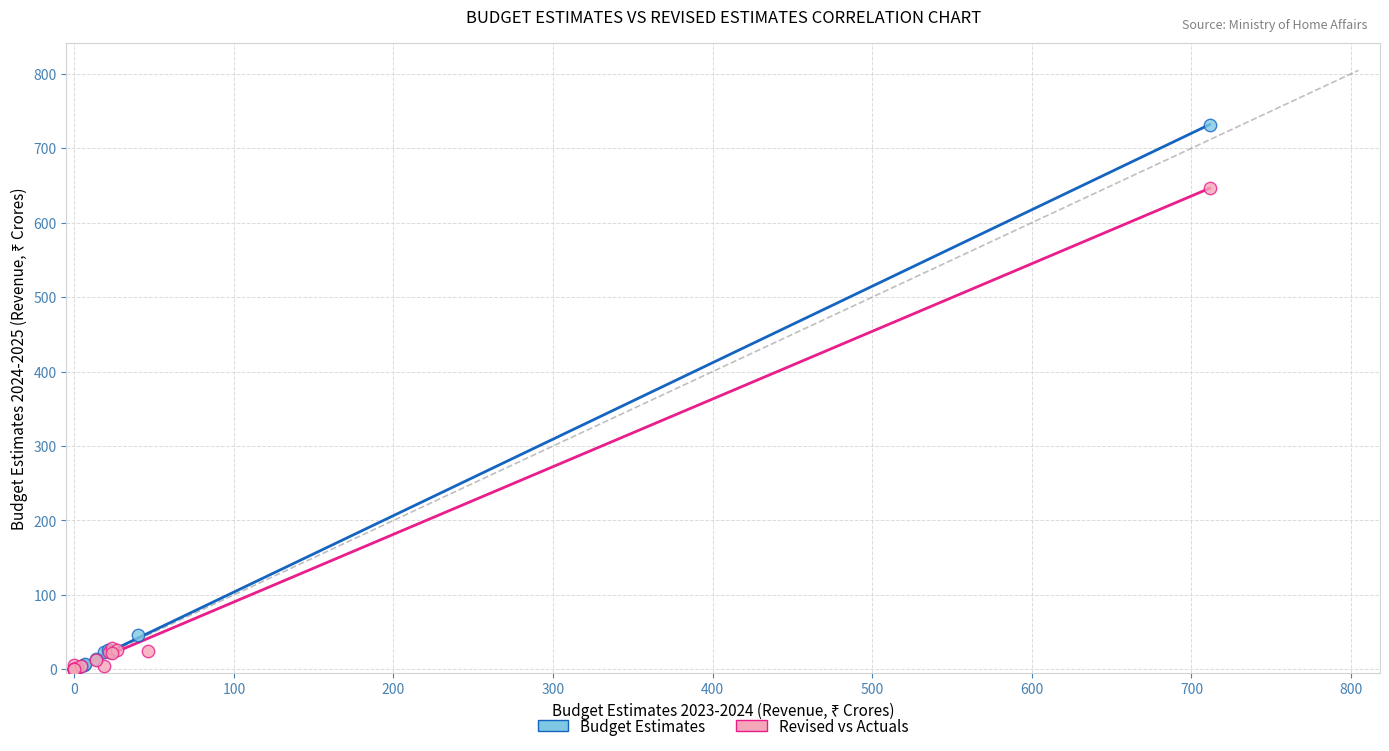

Which series contains the highest Y value?

Budget Estimates